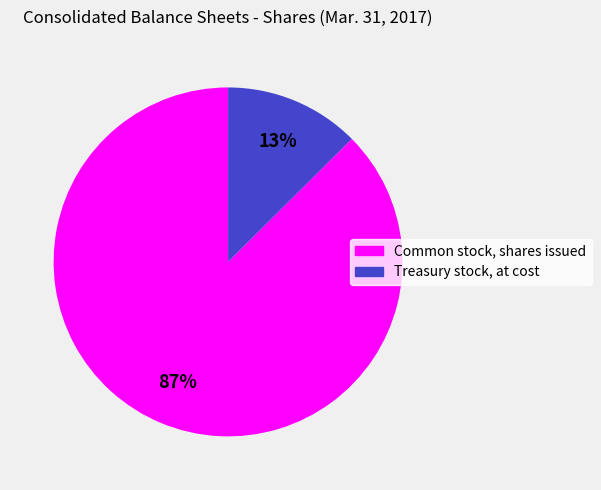

Which category has the biggest portion of the pie?

Common stock, shares issued